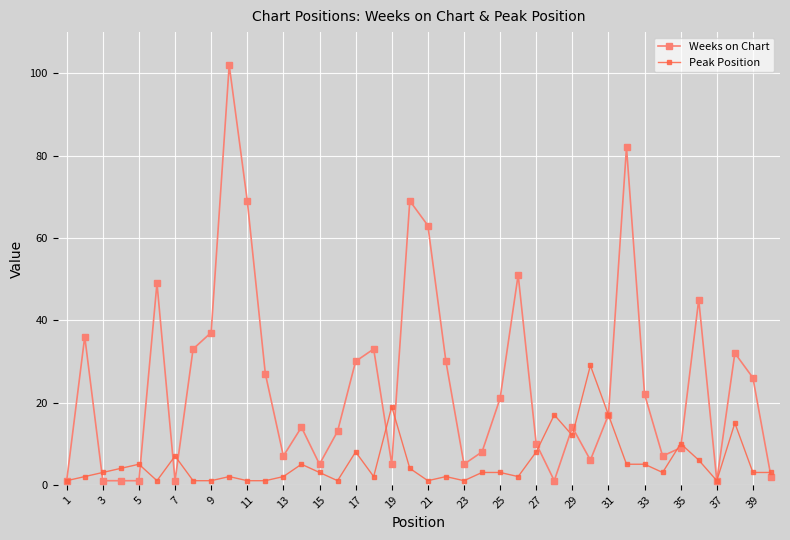

Reading right to left, extract all data points from this chart.

Weeks on Chart: 2	26	32	1	45	9	7	22	82	17	6	14	1	10	51	21	8	5	30	63	69	5	33	30	13	5	14	7	27	69	102	37	33	1	49	1	1	1	36	1
Peak Position: 3	3	15	1	6	10	3	5	5	17	29	12	17	8	2	3	3	1	2	1	4	19	2	8	1	3	5	2	1	1	2	1	1	7	1	5	4	3	2	1